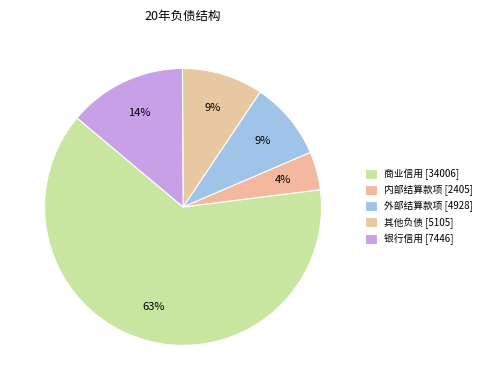

To the nearest percent, what portion does 外部结算款项 represent?

9%